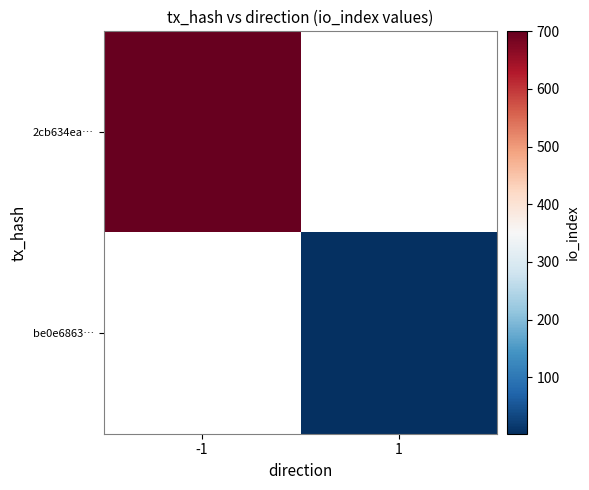

Rank the series by their maximum value, from highest to lowest.

2cb634ea…, be0e6863…